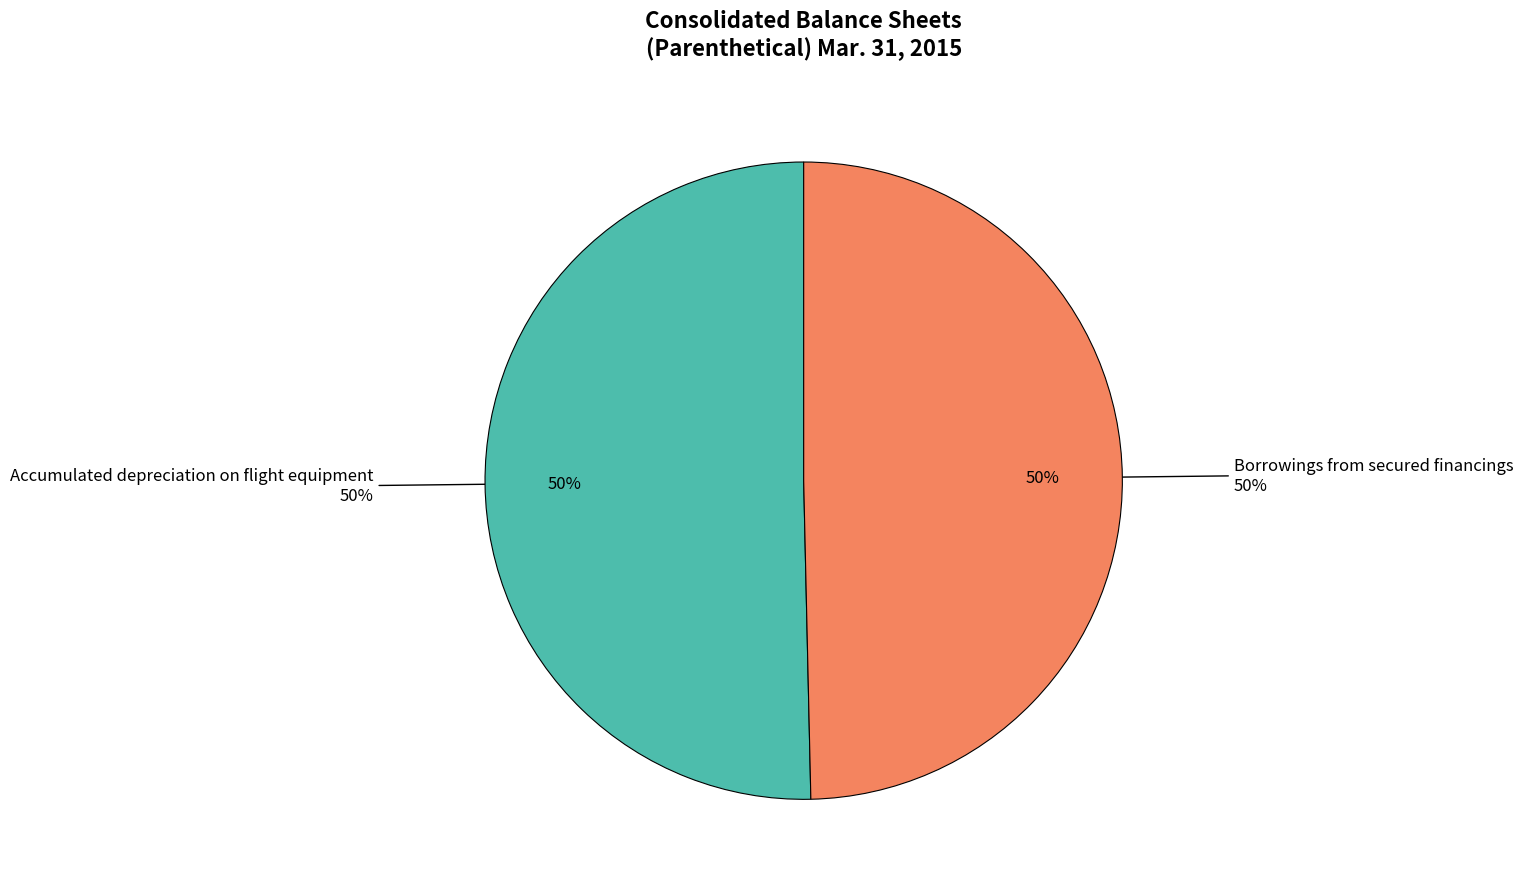

The Borrowings from secured financings slice represents 50% of the pie. True or false?

True